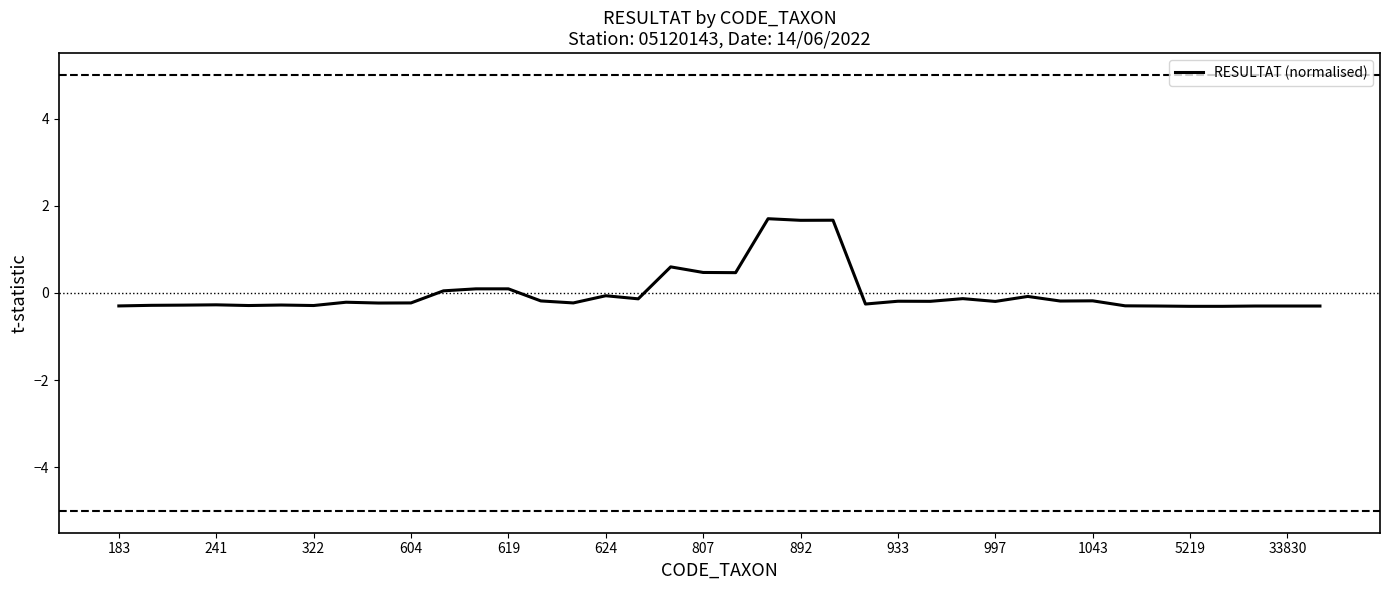

What is the maximum value shown in the chart?

1.7